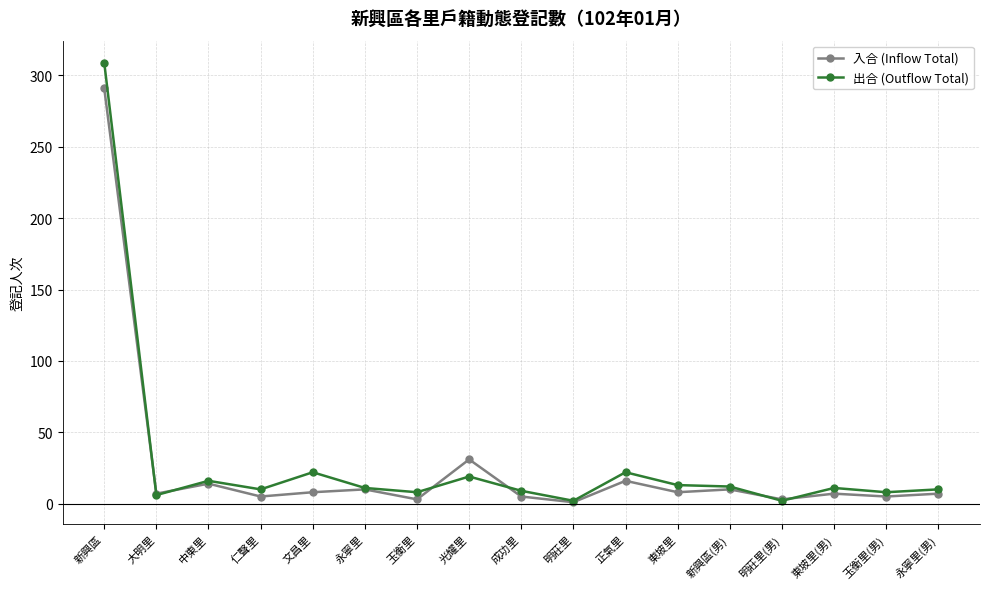

What is the difference between the maximum and minimum values in the 入合 (Inflow Total) series?

290